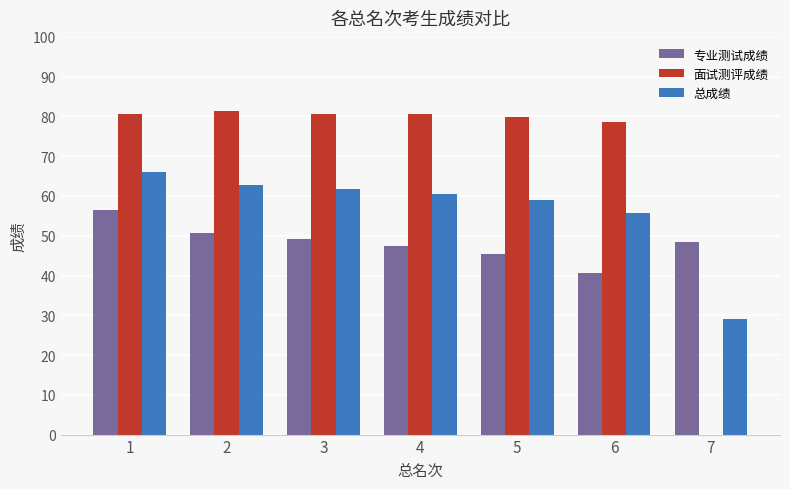

What value does the 专业测试成绩 series have at 1?

56.4